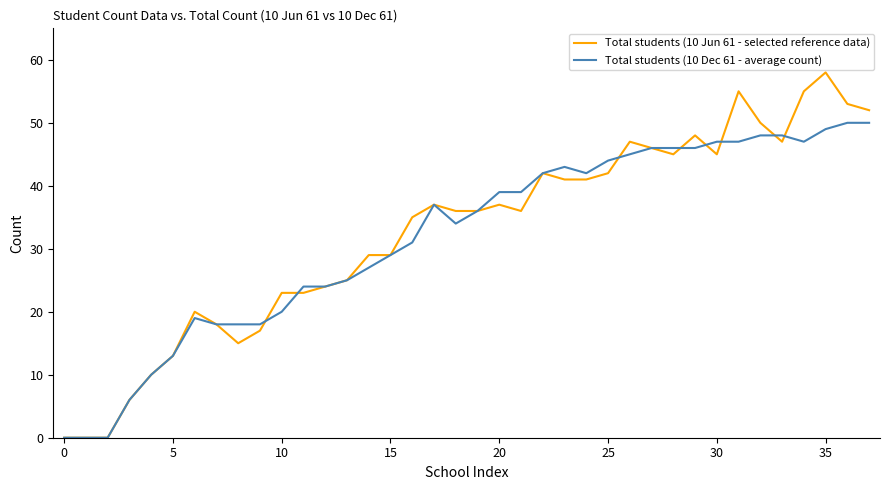

Which series has the widest spread of values?

Total students (10 Jun 61 - selected reference data)